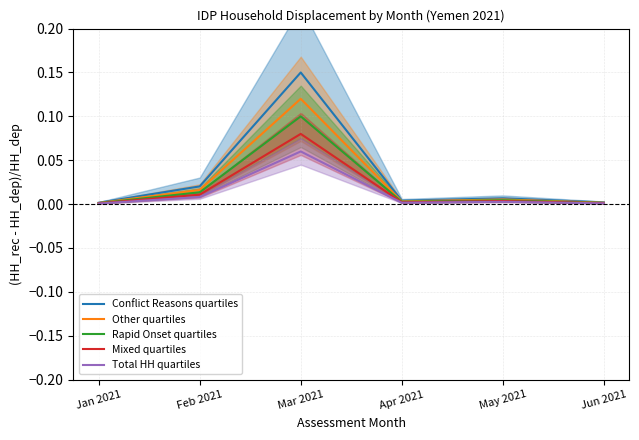

What is the highest value of the Conflict Reasons quartiles series?

0.1